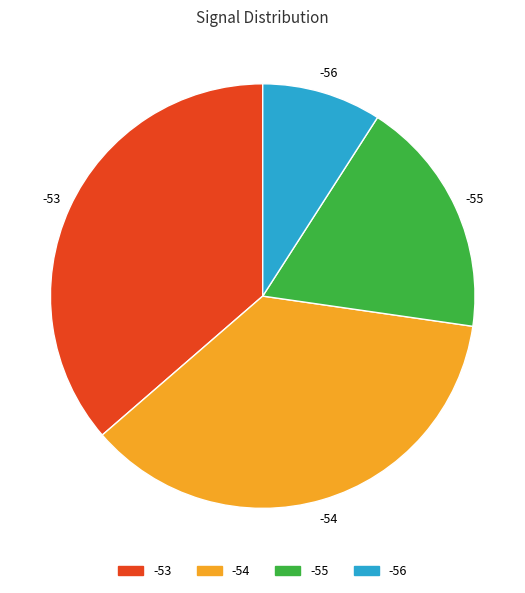

Is the sum of -56 and -54 greater than half?

No